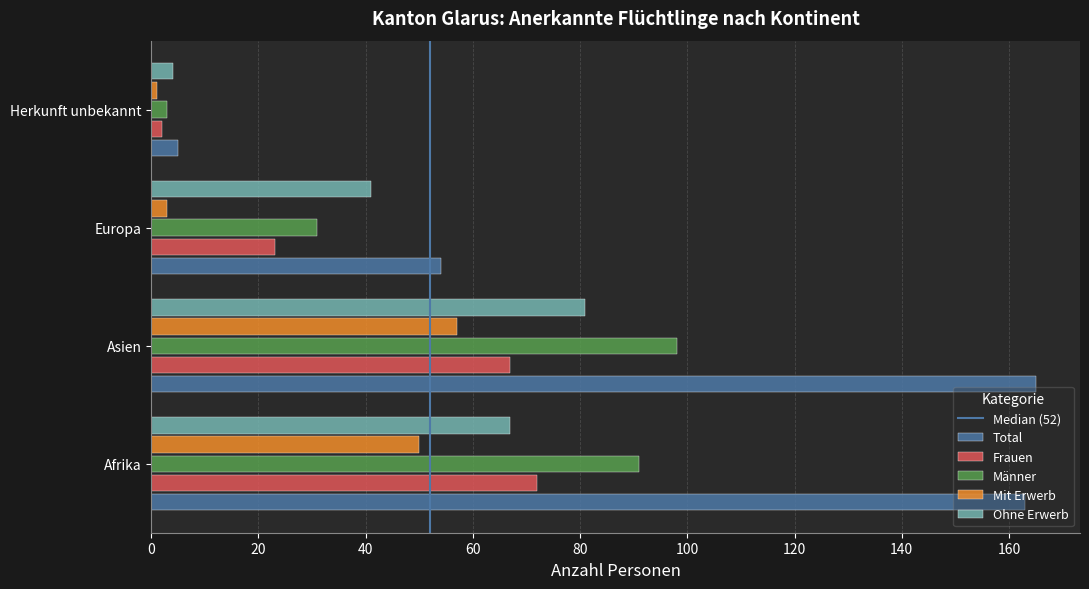

True or false: Mit Erwerb has a value of 1 at Herkunft unbekannt.

True